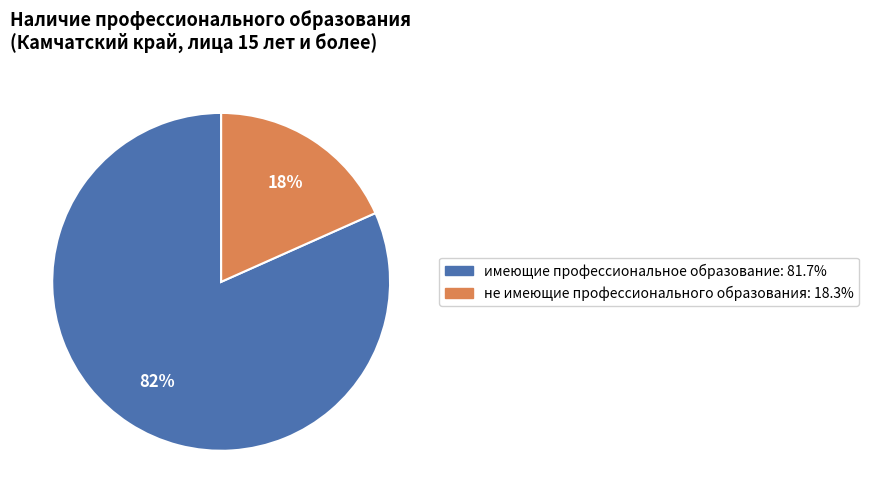

True or false: не имеющие профессионального образования accounts for 9% of the total.

False